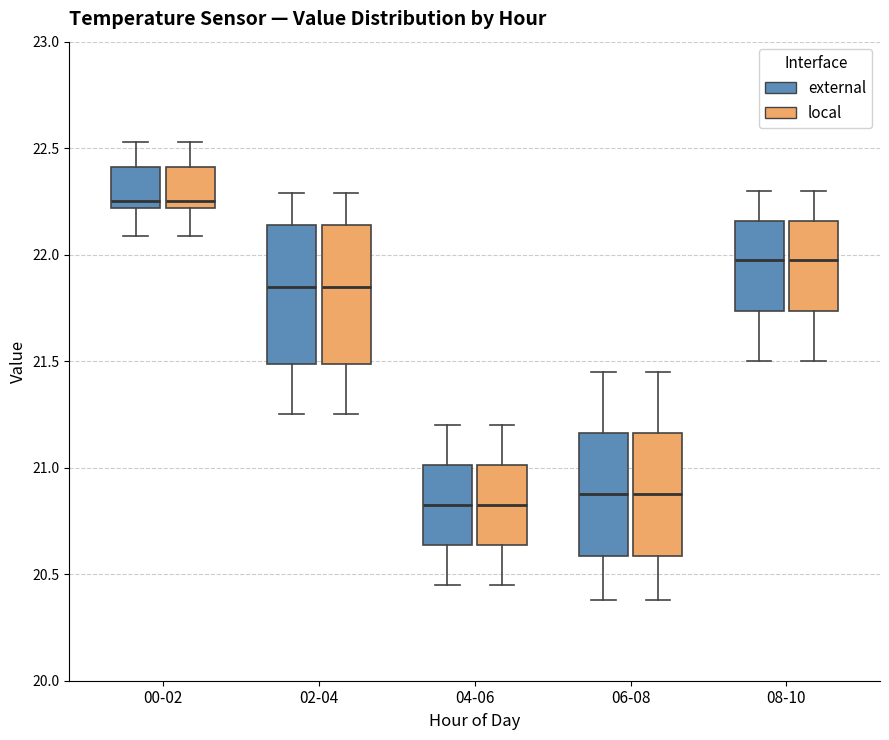

Reading left to right, transcribe this box plot: for each box, give where its median line is, the range the box spans, and where its two whiskers end, as read against the y-axis. The values are not printed on the chart, so give them approximately, as read against the axis.

00-02 (external): median 22.25, box 22.20 to 22.40, whiskers 22.10 to 22.55
00-02 (local): median 22.25, box 22.20 to 22.40, whiskers 22.10 to 22.55
02-04 (external): median 21.85, box 21.50 to 22.15, whiskers 21.25 to 22.30
02-04 (local): median 21.85, box 21.50 to 22.15, whiskers 21.25 to 22.30
04-06 (external): median 20.85, box 20.65 to 21.00, whiskers 20.45 to 21.20
04-06 (local): median 20.85, box 20.65 to 21.00, whiskers 20.45 to 21.20
06-08 (external): median 20.90, box 20.60 to 21.15, whiskers 20.40 to 21.45
06-08 (local): median 20.90, box 20.60 to 21.15, whiskers 20.40 to 21.45
08-10 (external): median 22.00, box 21.75 to 22.15, whiskers 21.50 to 22.30
08-10 (local): median 22.00, box 21.75 to 22.15, whiskers 21.50 to 22.30